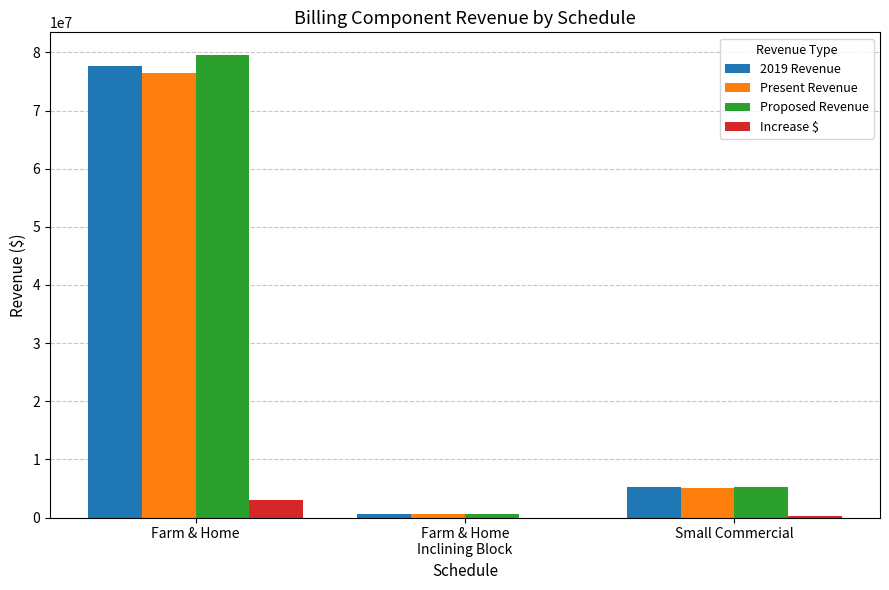

What is the difference between the Proposed Revenue values at Small Commercial and Farm & Home?

74164016.1